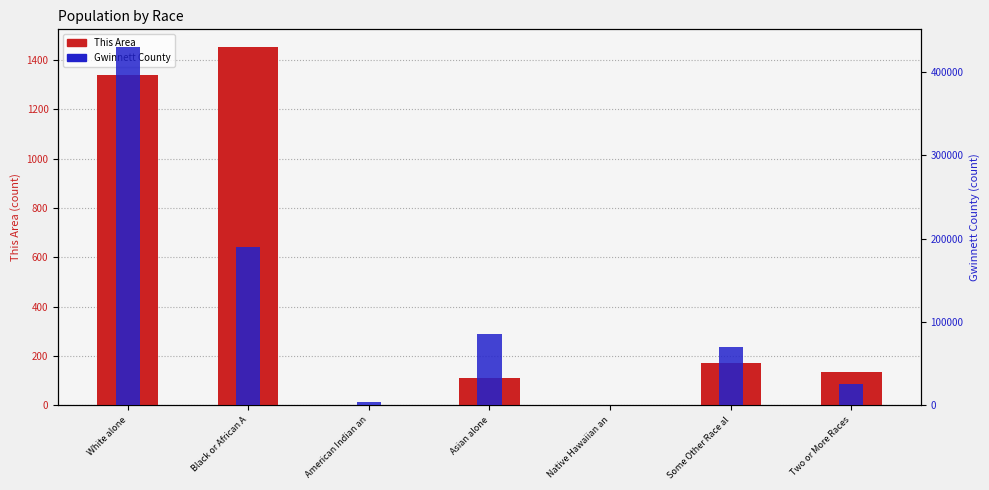

Where is Gwinnett County nearest to the value 215020?

Black or African A